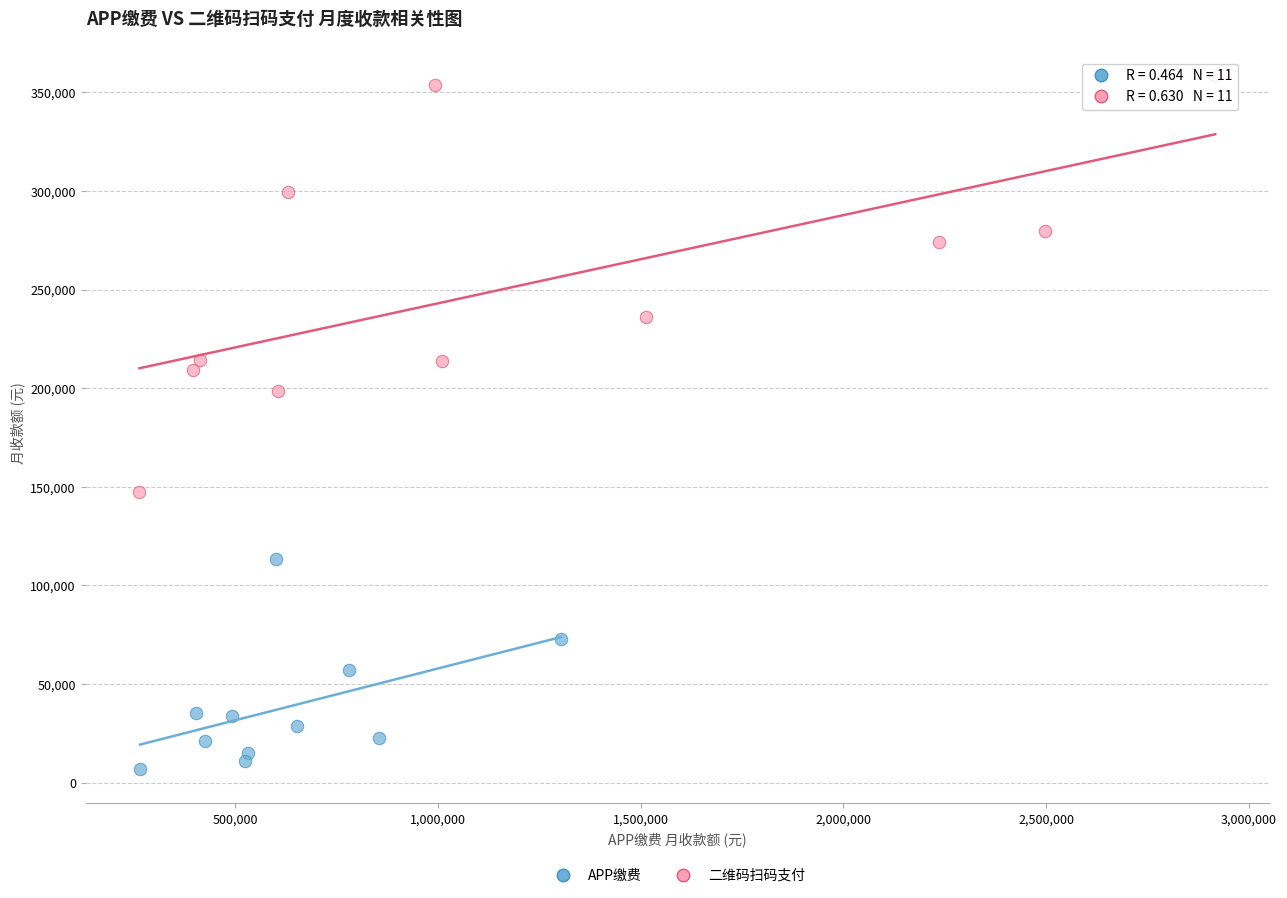

What are all the series names shown in the legend?

APP缴费, 二维码扫码支付